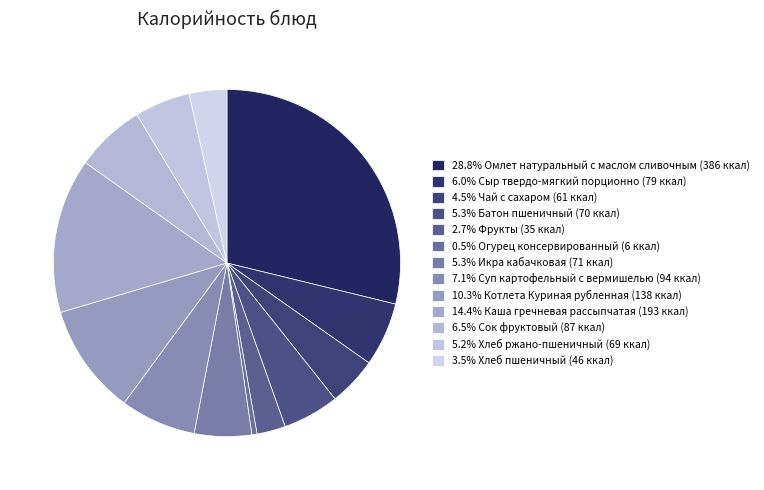

To the nearest percent, what is the average slice percentage?

8%